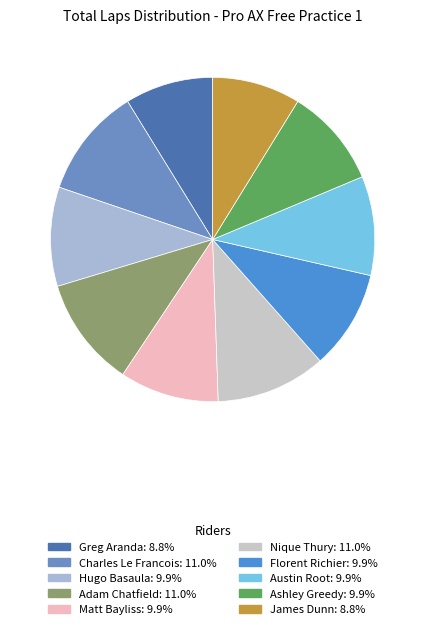

Which has a higher value, Florent Richier or Greg Aranda?

Florent Richier